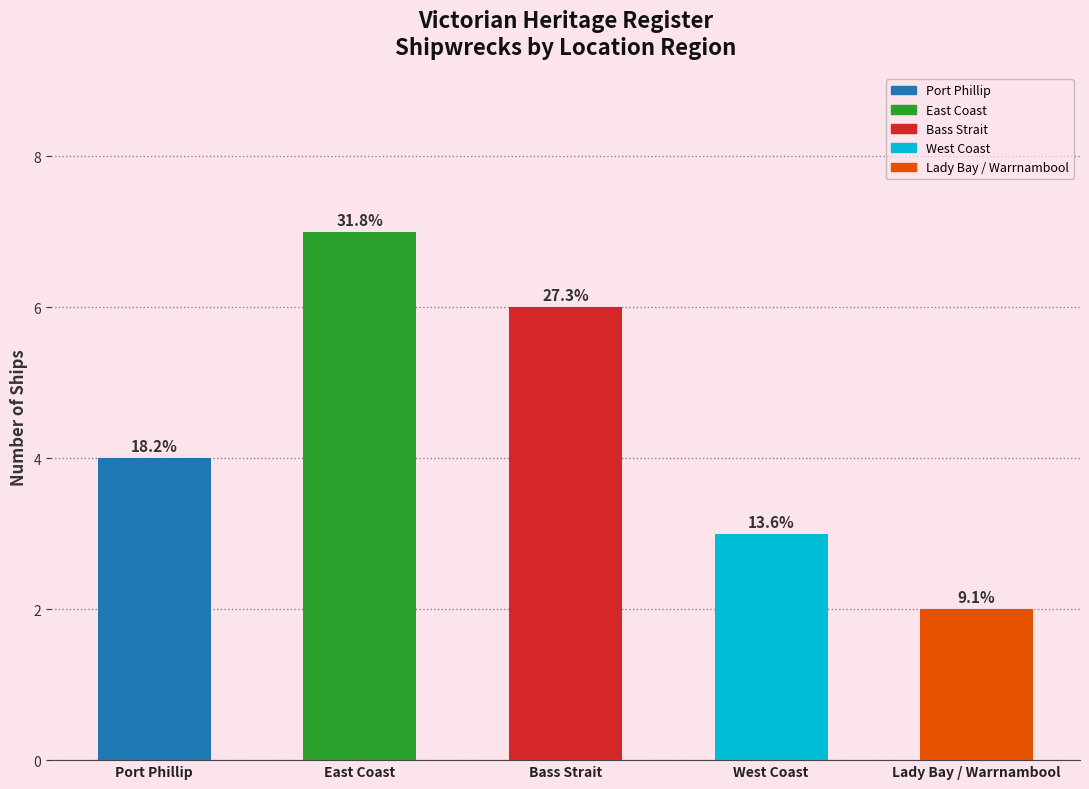

The chart shows a value of 5 at West Coast. True or false?

False